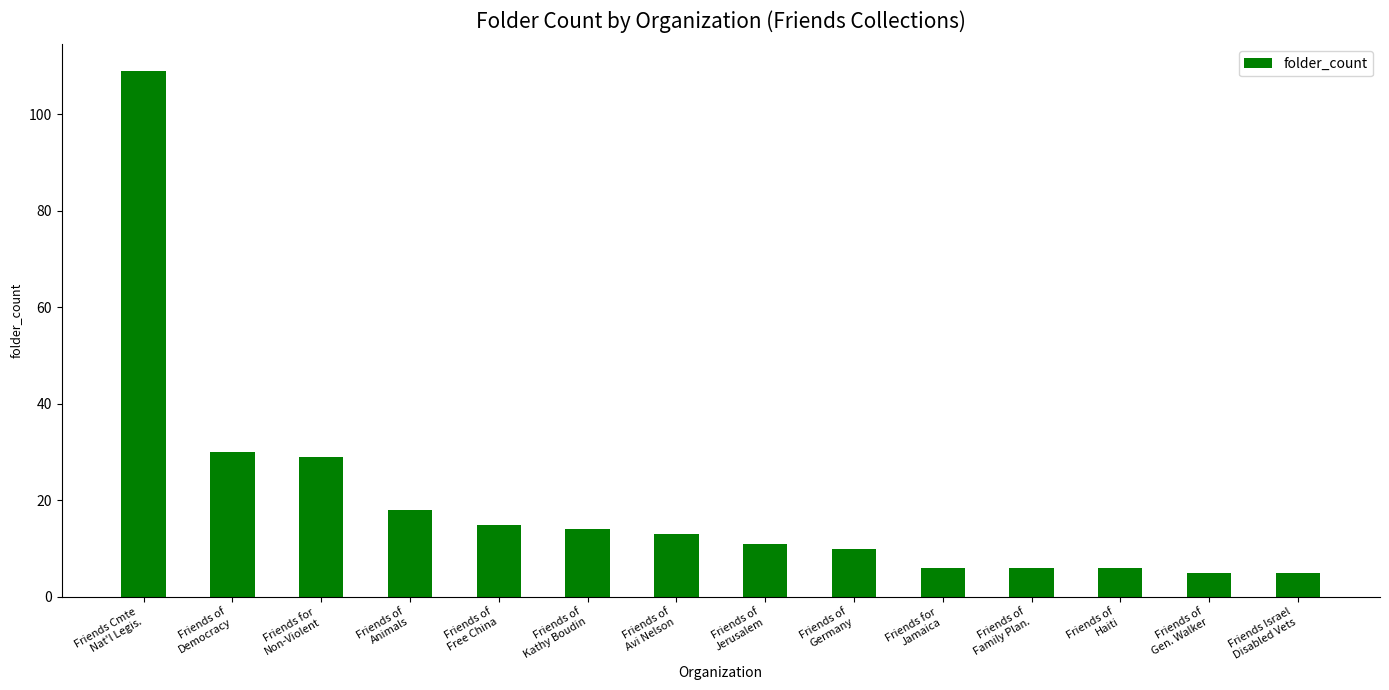

What is the sum of the values at Friends of
Animals and Friends of
Germany?

28